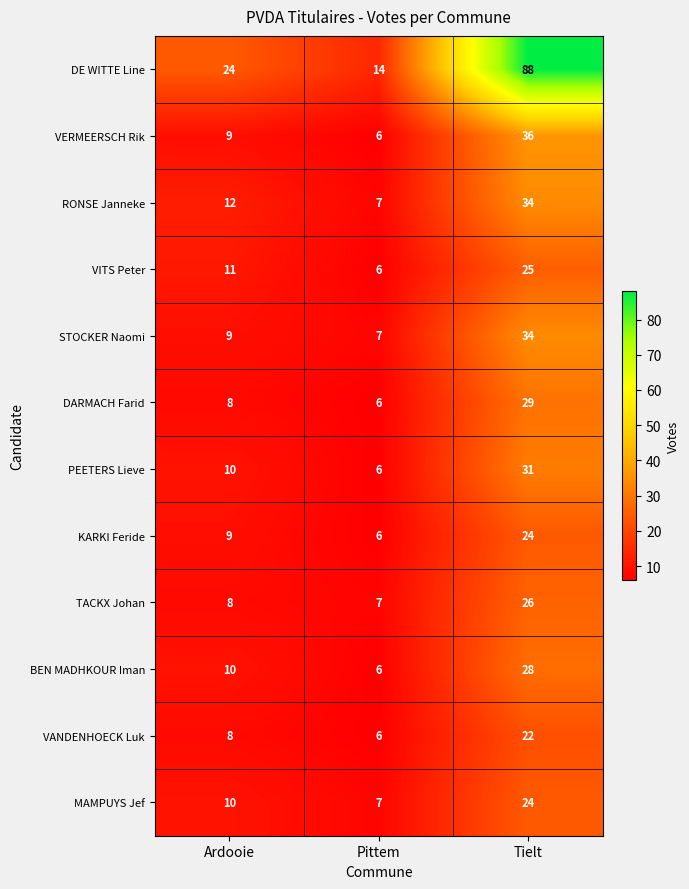

At which category is the sum across all series the highest?

Tielt